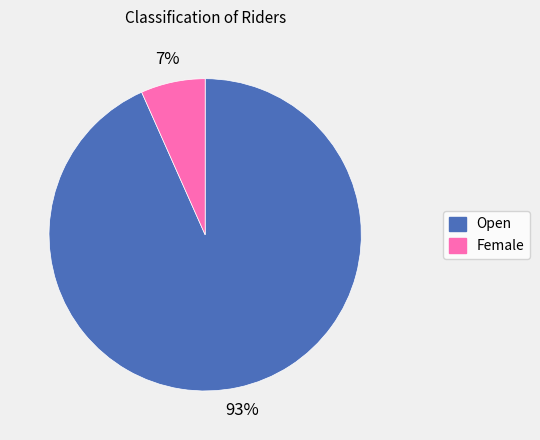

Which has a higher value, Open or Female?

Open